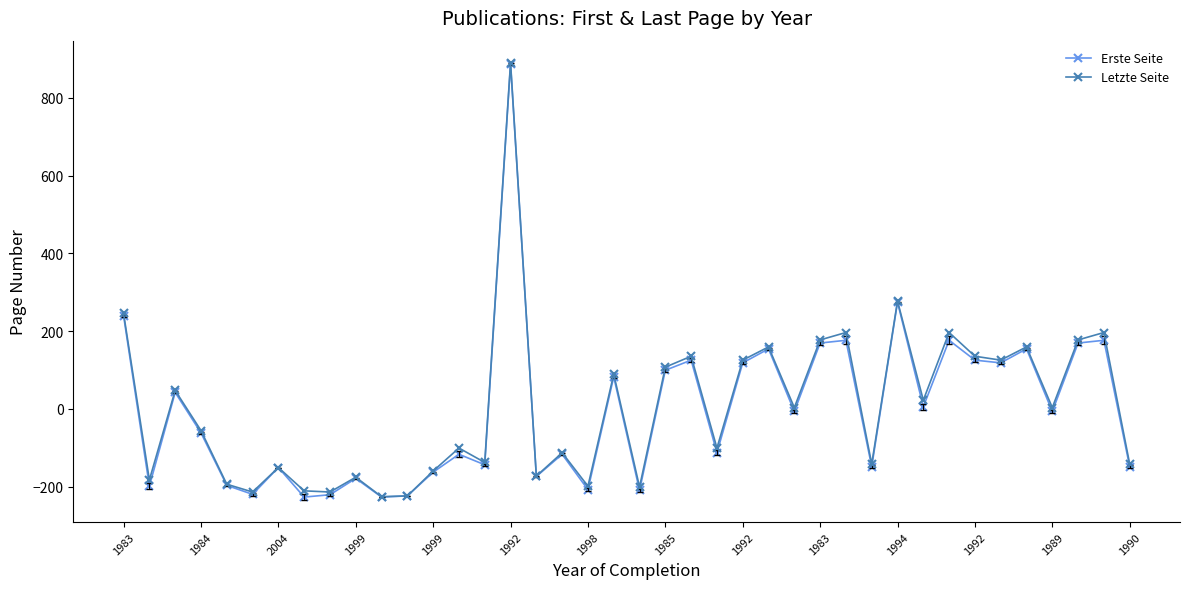

What is the value of the Letzte Seite point at the 35th from the left?

125.4